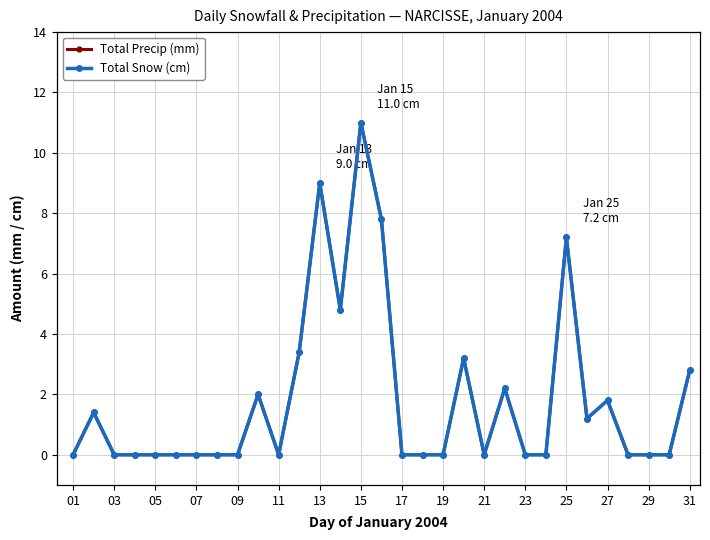

What is the difference between the maximum and second lowest values in the Total Precip (mm) series?

11.0